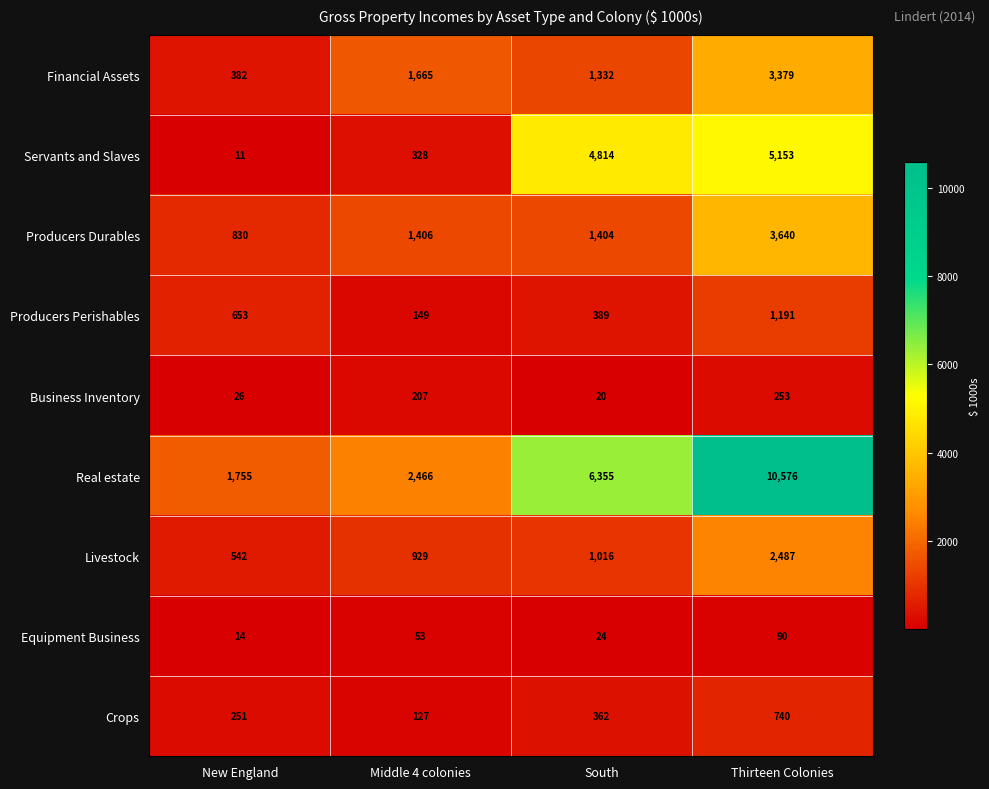

Between Middle 4 colonies and South, which series saw the biggest shift?

Servants and Slaves